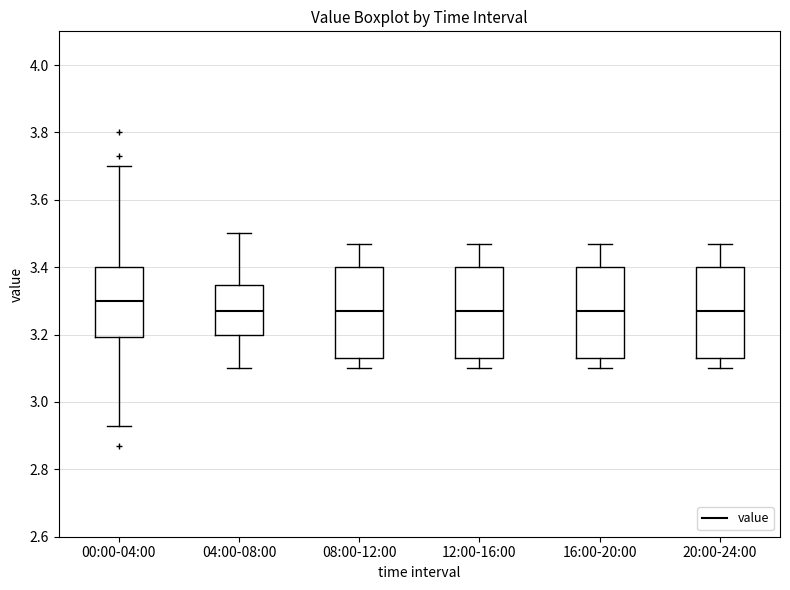

Where is the upper edge of the box for 20:00-24:00 on the y-axis? The values are not printed on the chart, so give them approximately, as read against the axis.

3.40